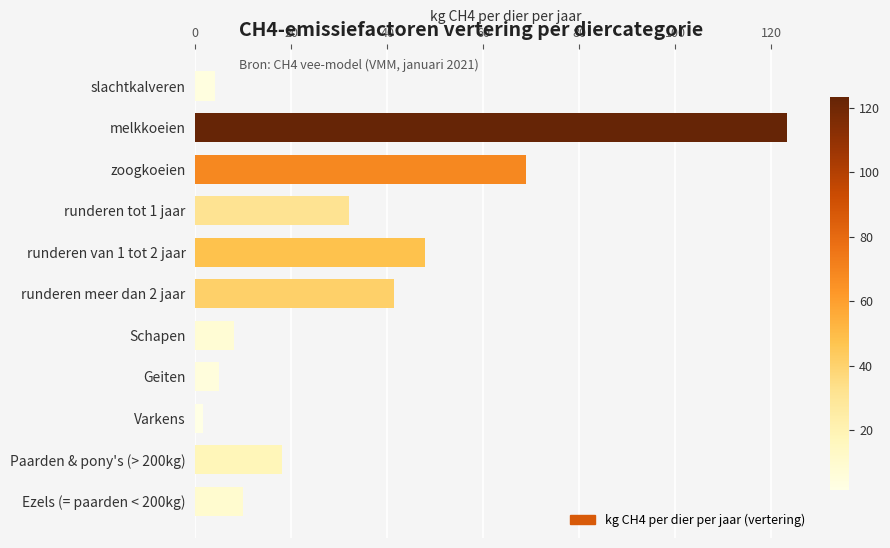

The chart shows a value of 26.8 at Paarden & pony's (> 200kg). True or false?

False